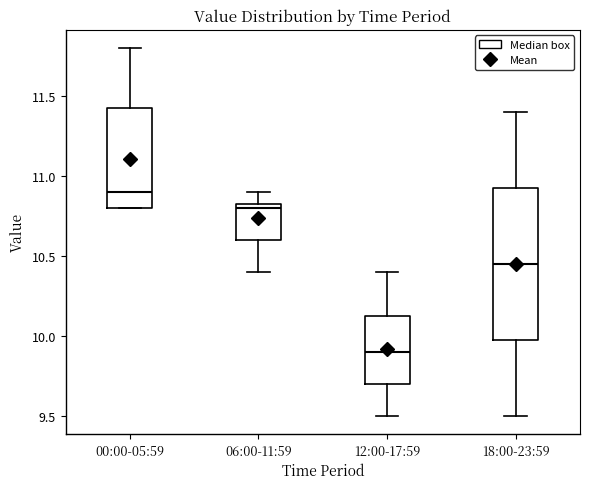

Which box has the lowest median line?

12:00-17:59